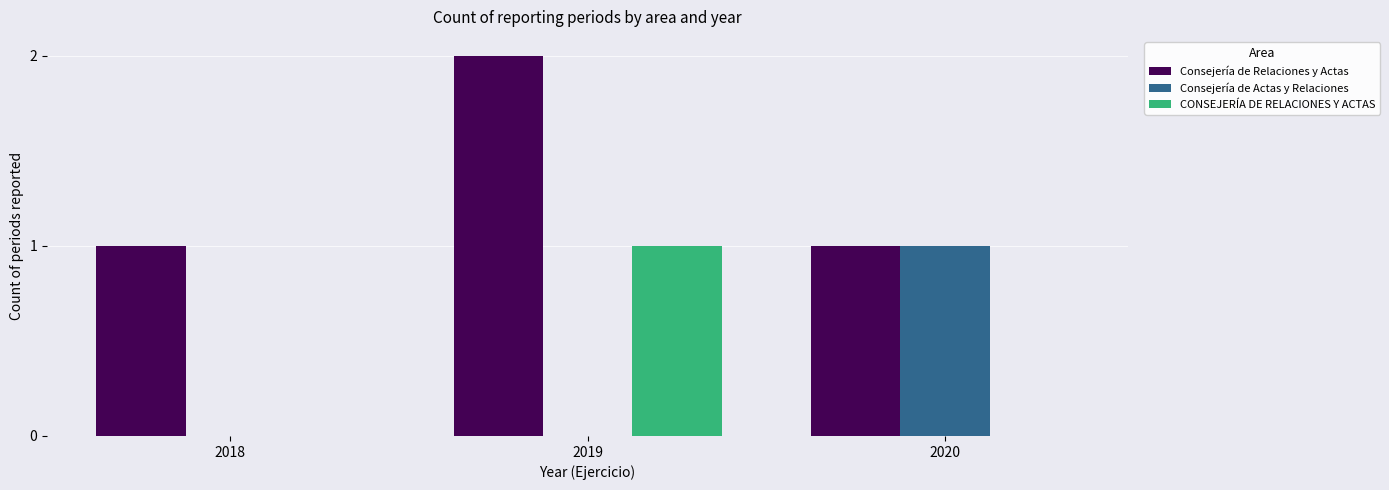

How many categories are shown in the chart?

3